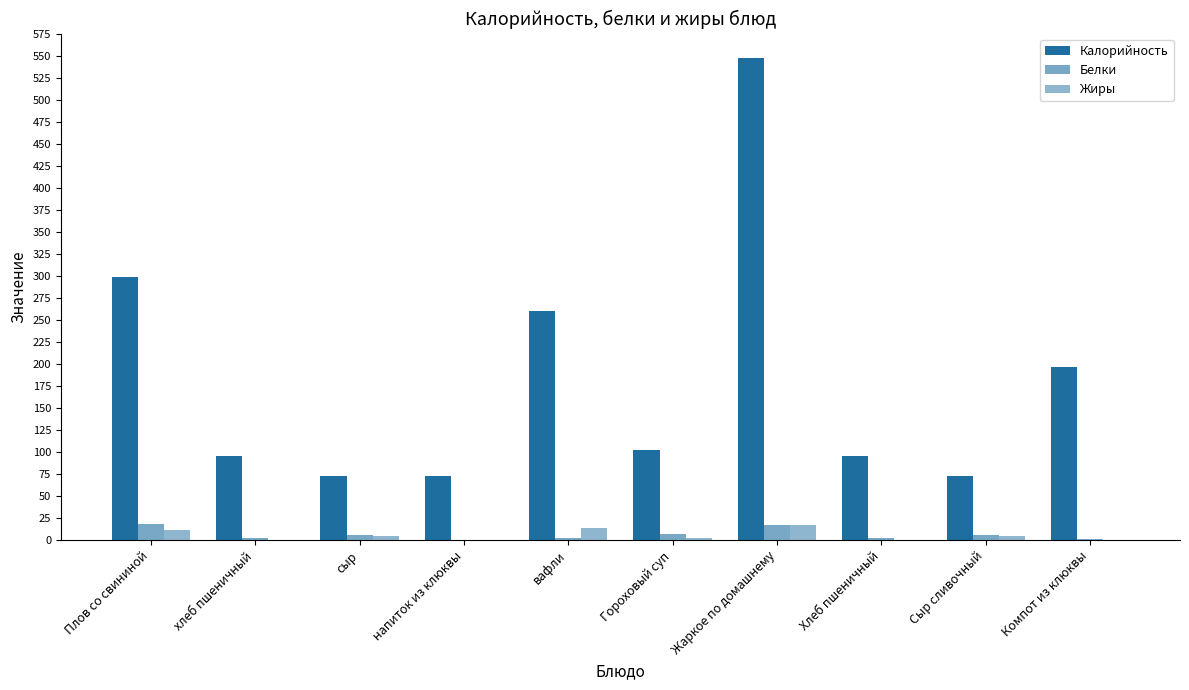

Reading left to right, what are all the values shown in this chart?

Калорийность: 298.7	95.6	72.4	72.8	260.0	102.6	547.2	95.6	72.4	196.4
Белки: 18.0	2.8	5.6	0.4	2.8	6.7	17.6	2.8	5.6	1.2
Жиры: 10.9	0.4	4.9	0.3	13.5	2.6	17.1	0.4	4.9	0.3